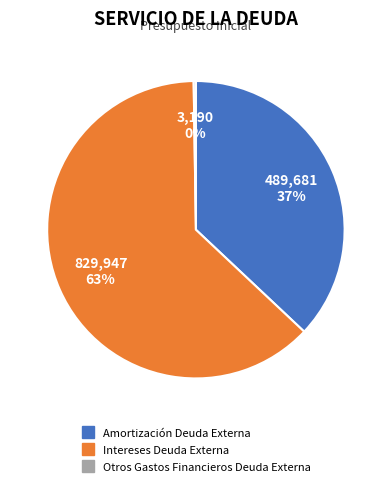

Do Amortización Deuda Externa and Intereses Deuda Externa together represent more than half of the pie?

Yes